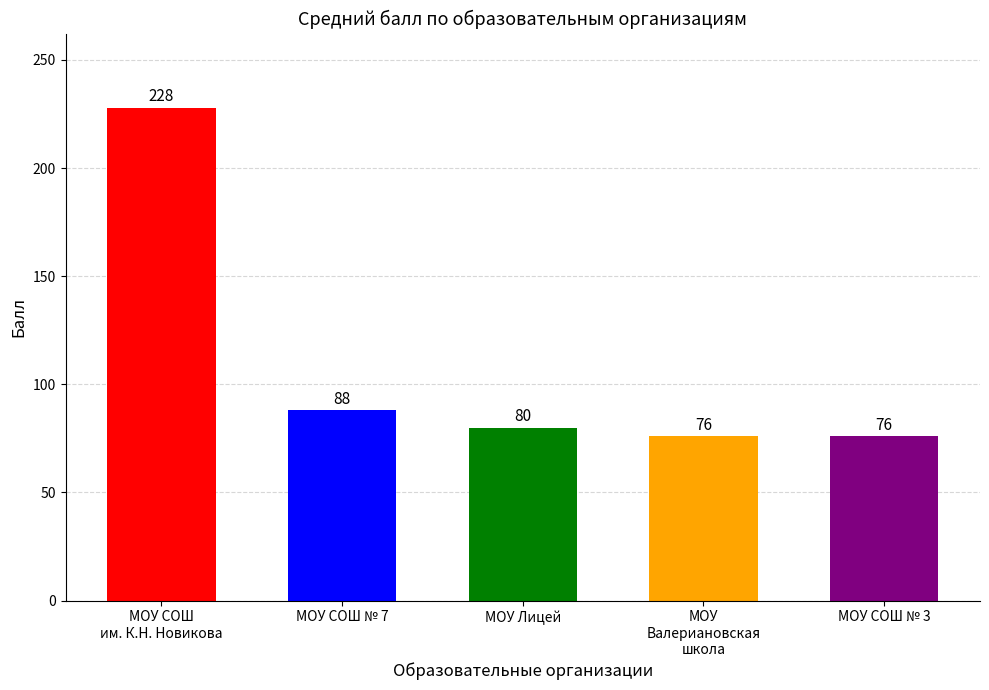

True or false: the data shows 157 at МОУ СОШ
им. К.Н. Новикова.

False